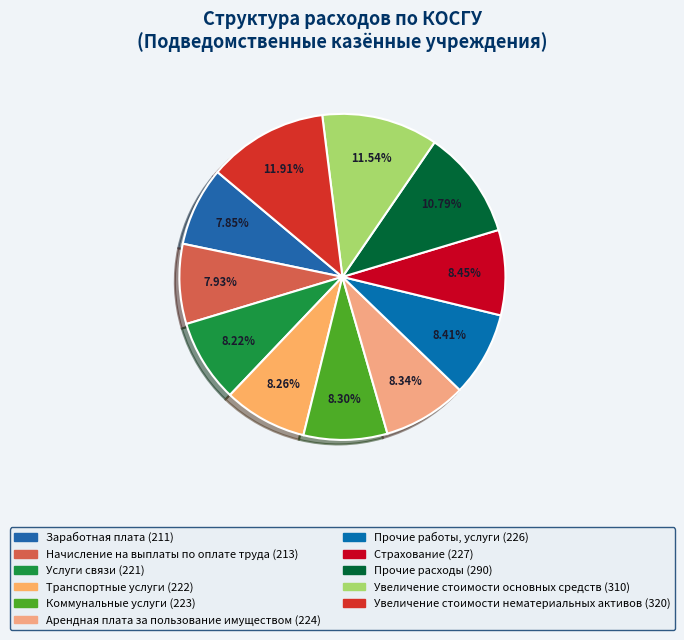

True or false: Прочие расходы accounts for 1% of the total.

False